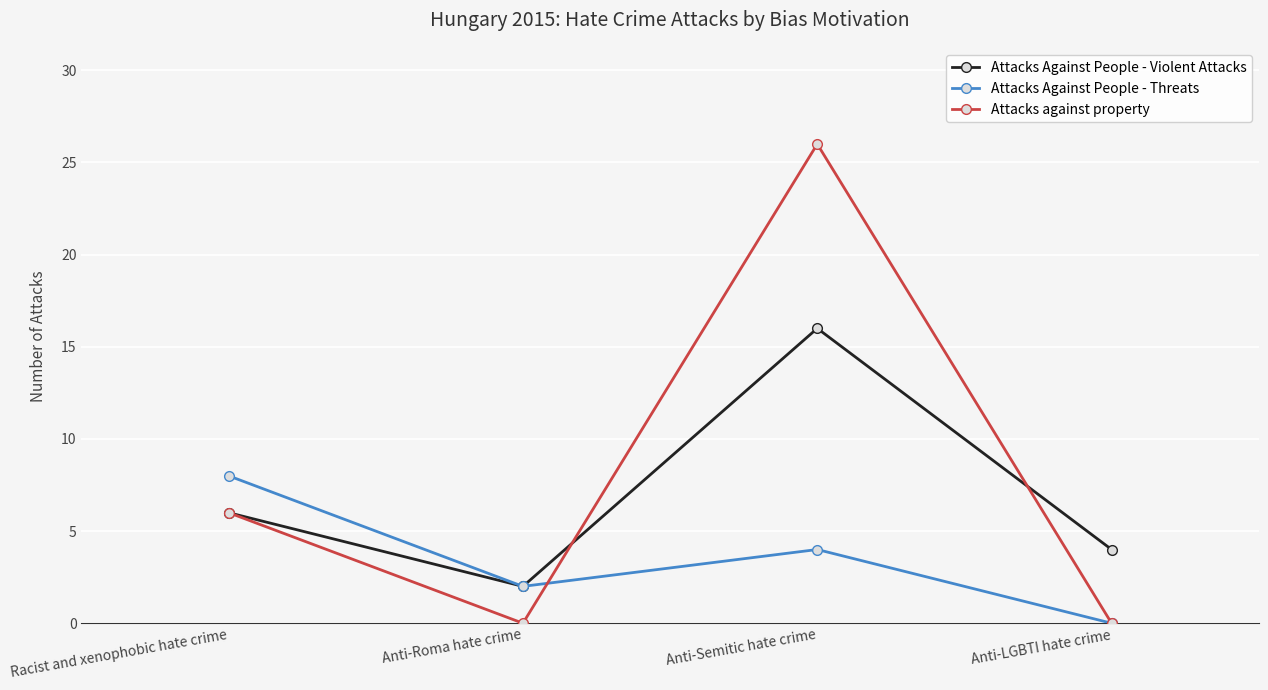

What is the approximate value of Attacks Against People - Violent Attacks at Racist and xenophobic hate crime?

6